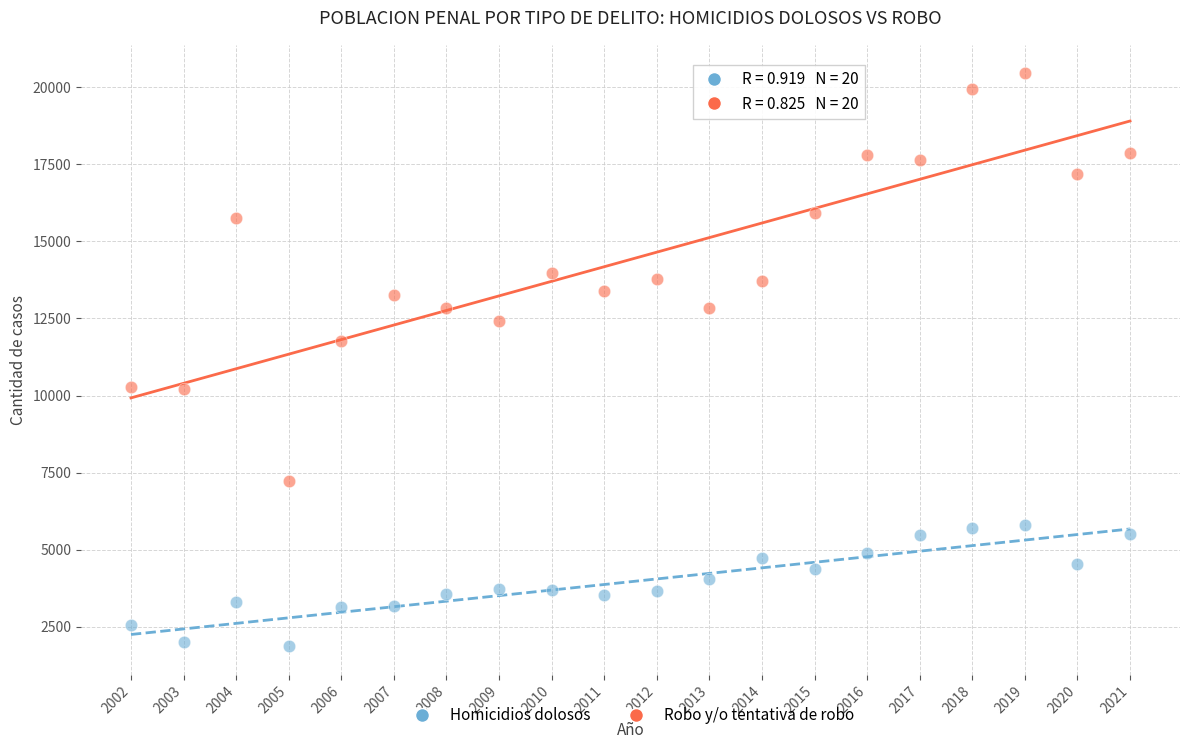

What is the X range (max minus min) for the scatter plot?

19